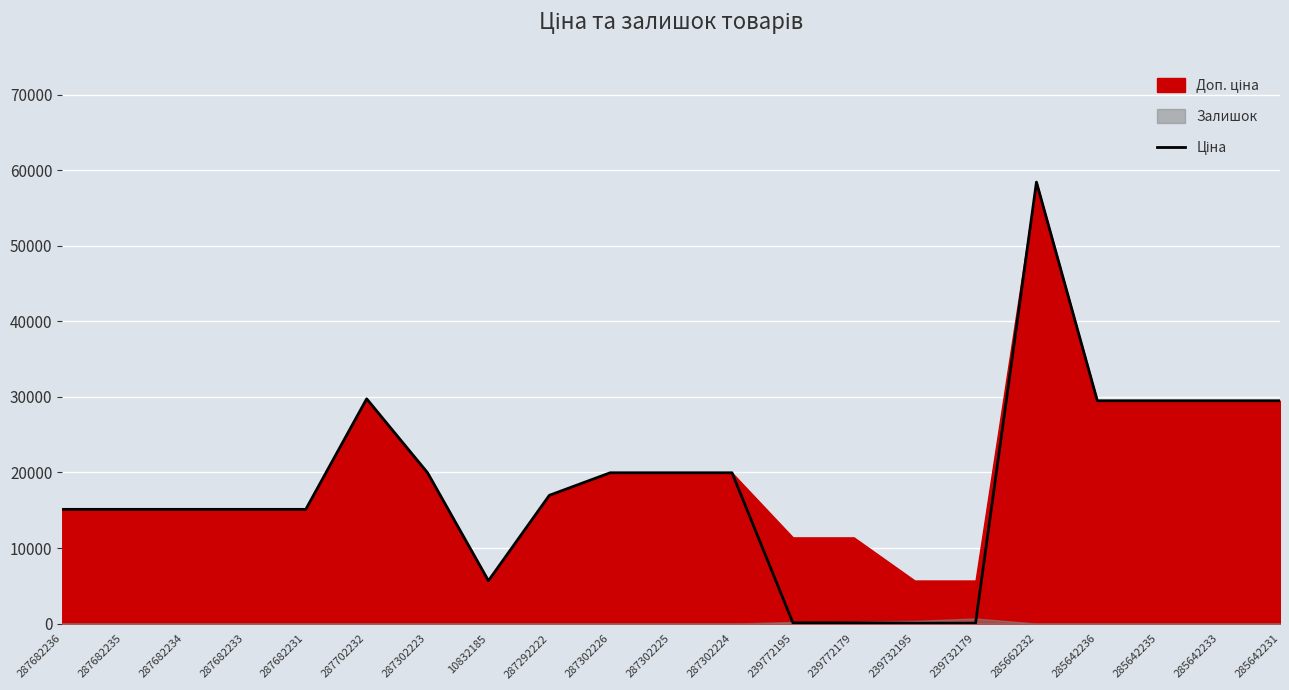

Count the number of values greater than 16976.

11